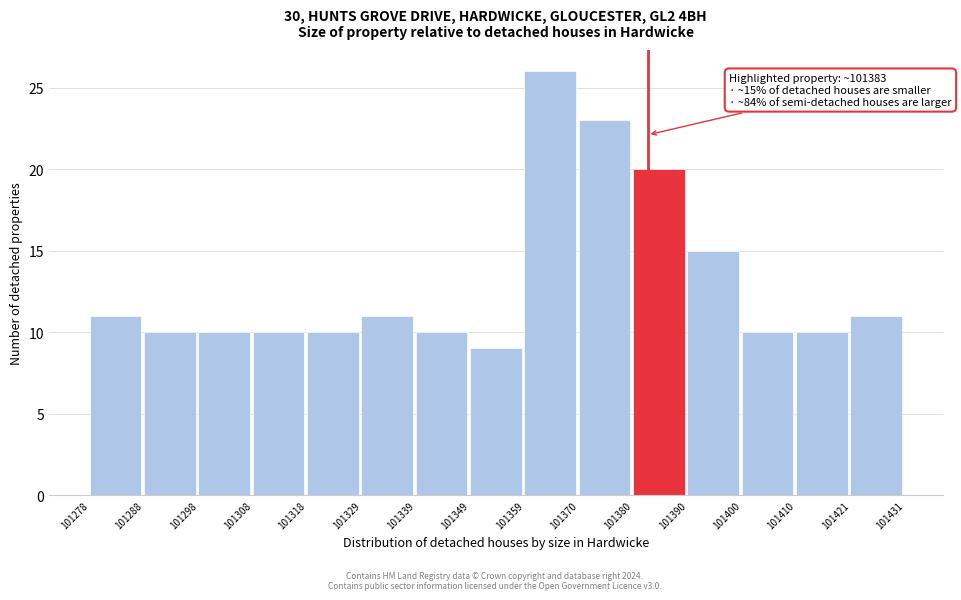

Over which range of the x-axis is the bar tallest?

101359 to 101370